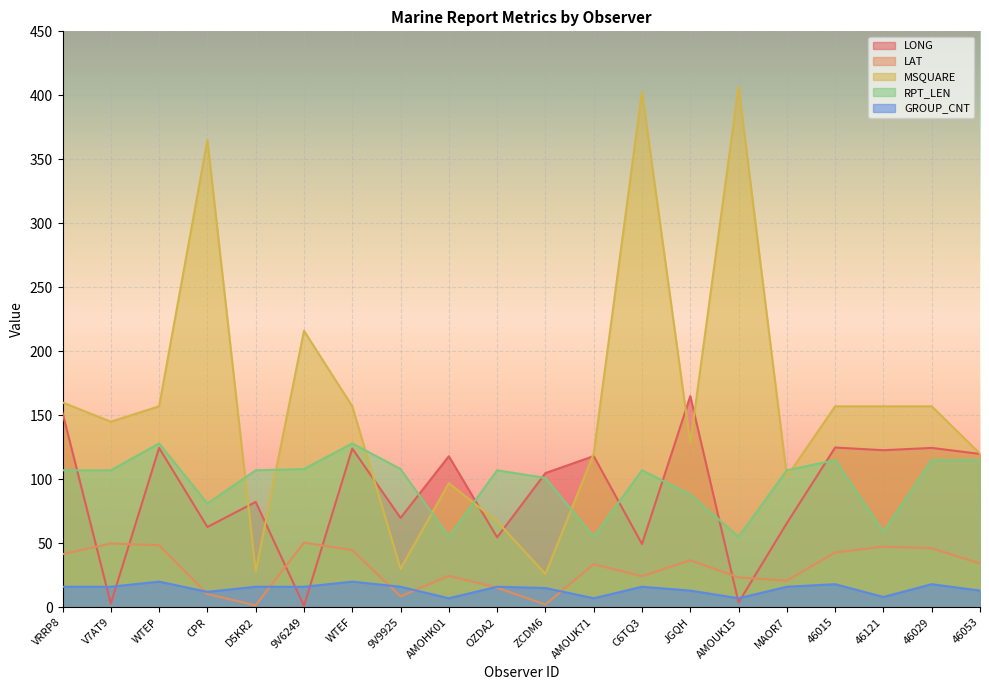

Reading left to right, transcribe all the data shown in this chart.

LONG: 152.0	2.8	124.5	62.7	82.3	1.1	124.0	69.8	118.0	54.6	104.8	118.1	49.4	164.9	3.7	65.7	124.8	122.7	124.5	119.8
LAT: 41.5	49.8	48.4	10.2	1.5	50.5	44.6	8.5	24.5	15.3	2.1	33.7	24.2	36.7	23.3	20.7	42.8	47.3	46.1	34.2
MSQUARE: 160.0	145.0	157.0	365.0	28.0	216.0	157.0	30.0	97.0	67.0	26.0	120.0	403.0	128.0	407.0	102.0	157.0	157.0	157.0	120.0
RPT_LEN: 107.0	107.0	128.0	81.0	107.0	108.0	128.0	108.0	55.0	107.0	101.0	55.0	107.0	88.0	55.0	107.0	115.0	59.0	115.0	115.0
GROUP_CNT: 16.0	16.0	20.0	12.0	16.0	16.0	20.0	16.0	7.0	16.0	15.0	7.0	16.0	13.0	7.0	16.0	18.0	8.0	18.0	13.0